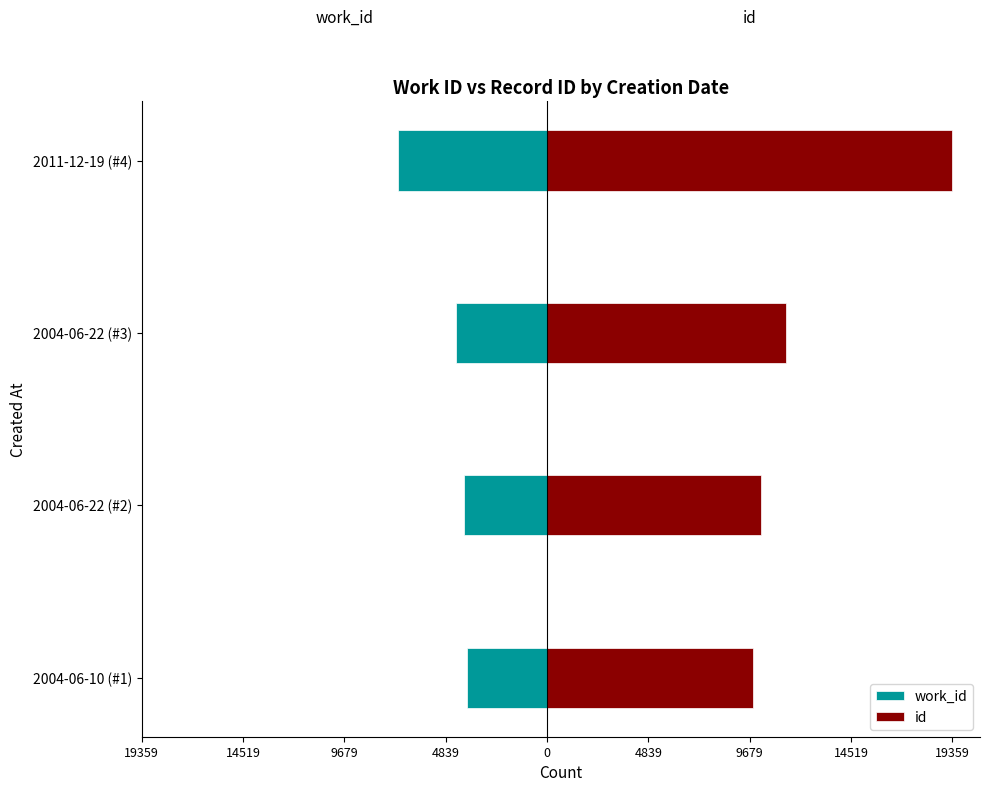

What are all the series names shown in the legend?

work_id, id